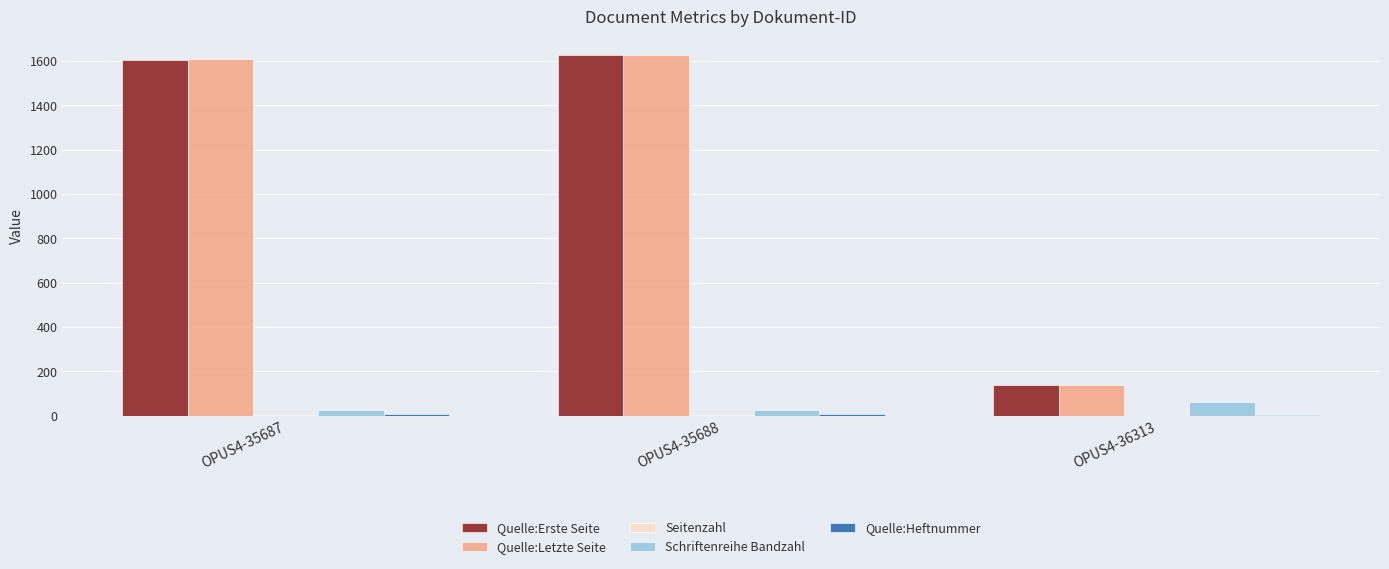

Which label corresponds to the largest value in the chart?

OPUS4-35688